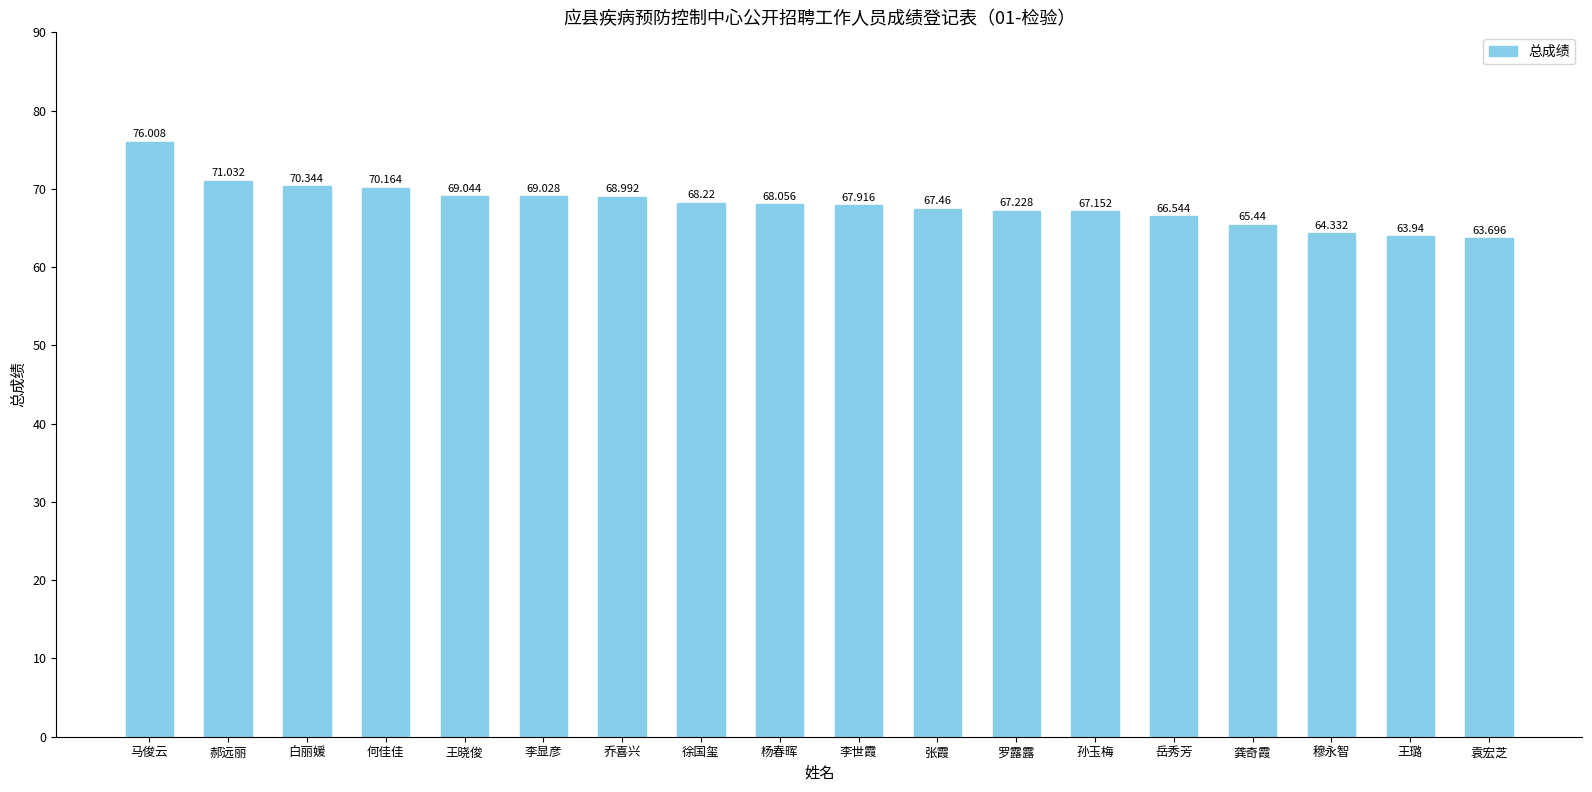

What position from the left is 张霞?

11